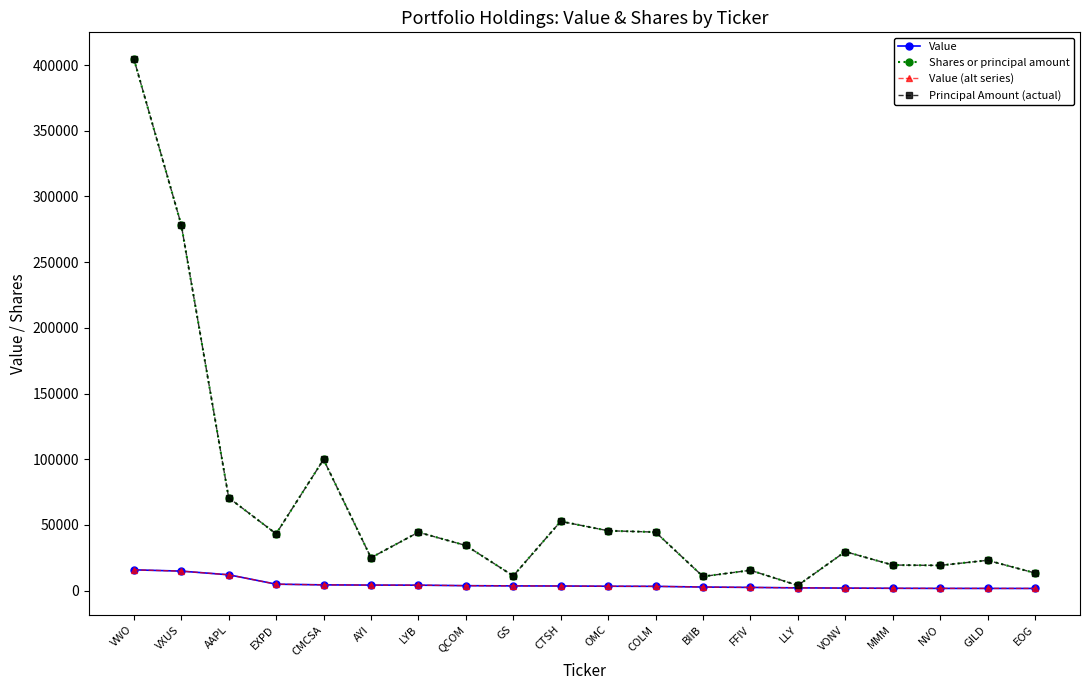

Which has a higher value, AYI or LYB?

AYI